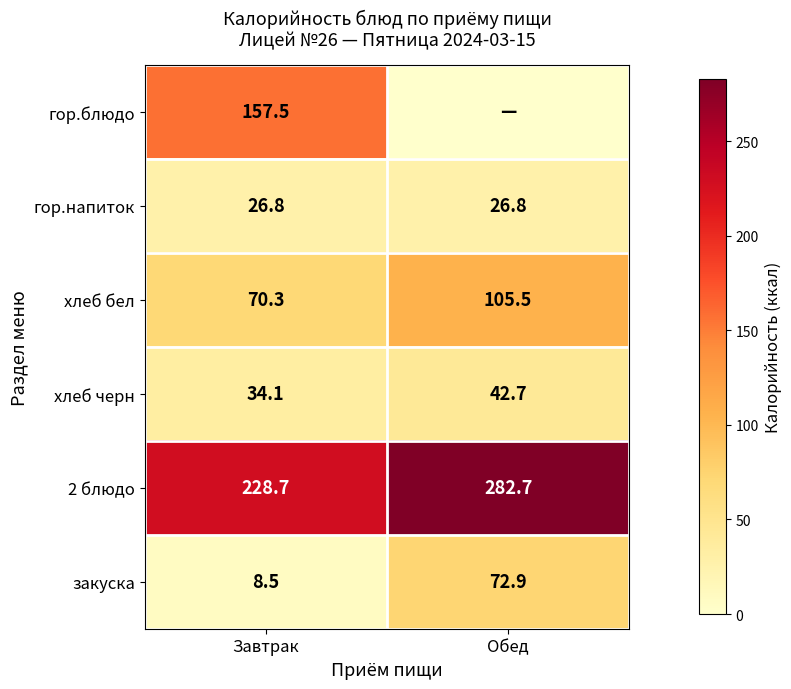

What is the difference between the maximum and minimum values in the хлеб бел series?

35.2